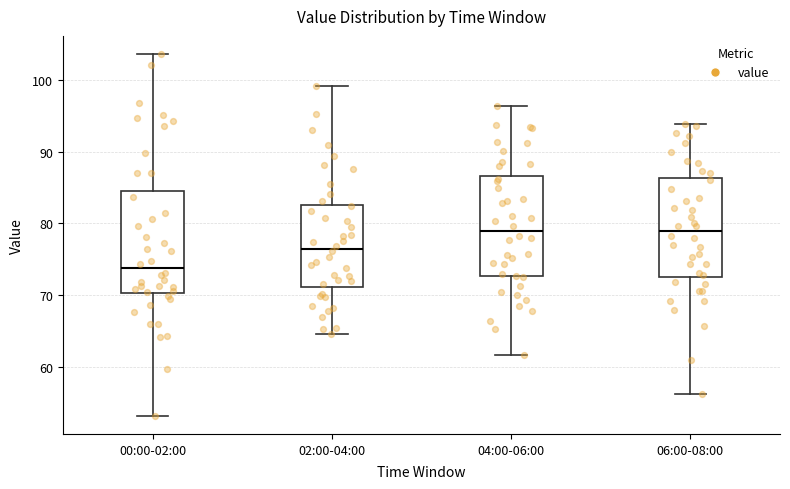

Reading left to right, read every box against the y-axis: the position of its median line, the range the box covers, and the ends of its whiskers. The values are not printed on the chart, so give them approximately, as read against the axis.

00:00-02:00: median 74, box 70 to 85, whiskers 53 to 104
02:00-04:00: median 77, box 71 to 83, whiskers 65 to 99
04:00-06:00: median 79, box 73 to 87, whiskers 62 to 96
06:00-08:00: median 79, box 73 to 86, whiskers 56 to 94